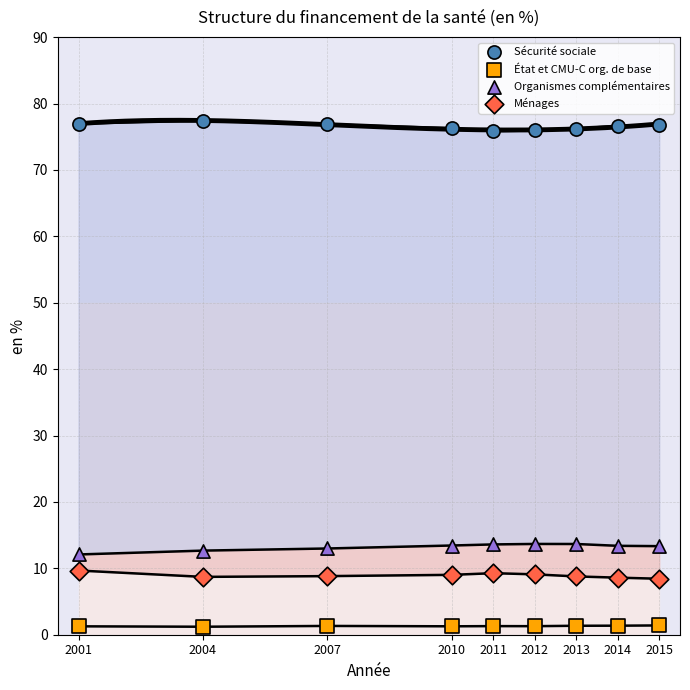

Across all data points, what is the range of X values (max minus min)?

14.0